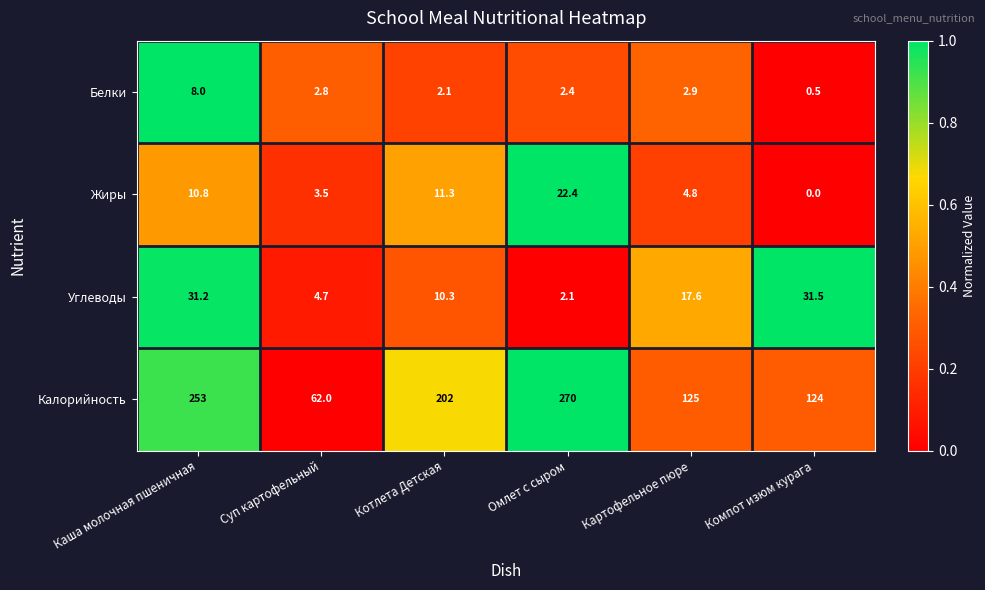

Reading right to left, extract all data points from this chart.

Белки: 0.5	2.9	2.4	2.1	2.8	8.0
Жиры: 0.0	4.8	22.4	11.3	3.5	10.8
Углеводы: 31.5	17.6	2.1	10.3	4.7	31.2
Калорийность: 124.0	125.0	270.0	202.0	62.0	253.0